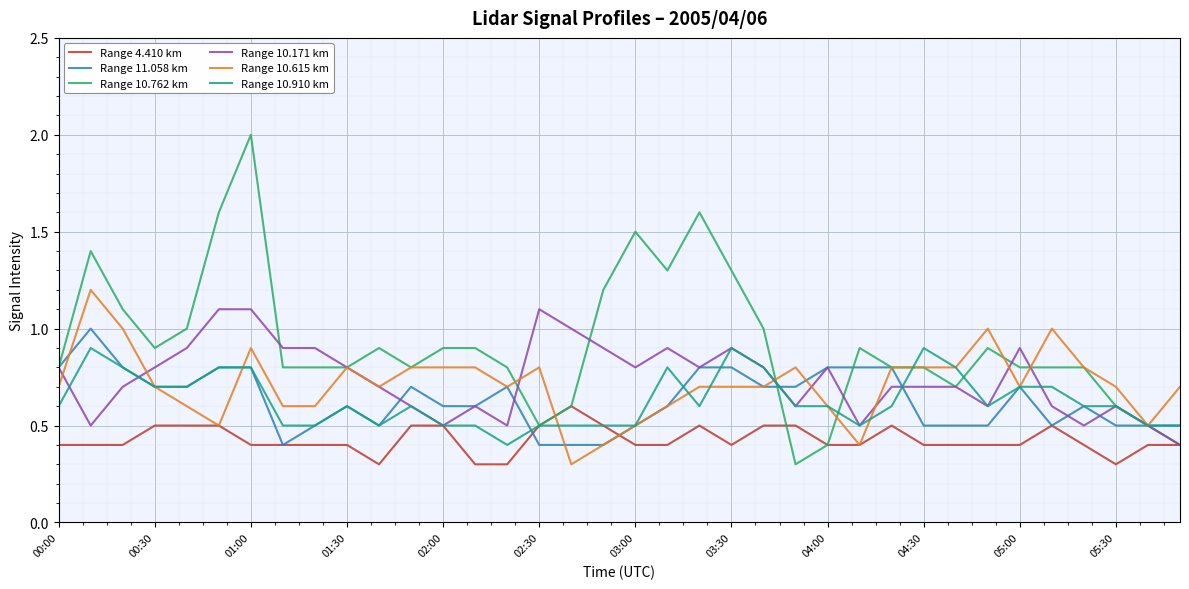

What is the lowest value of the Range 10.615 km series?

0.3